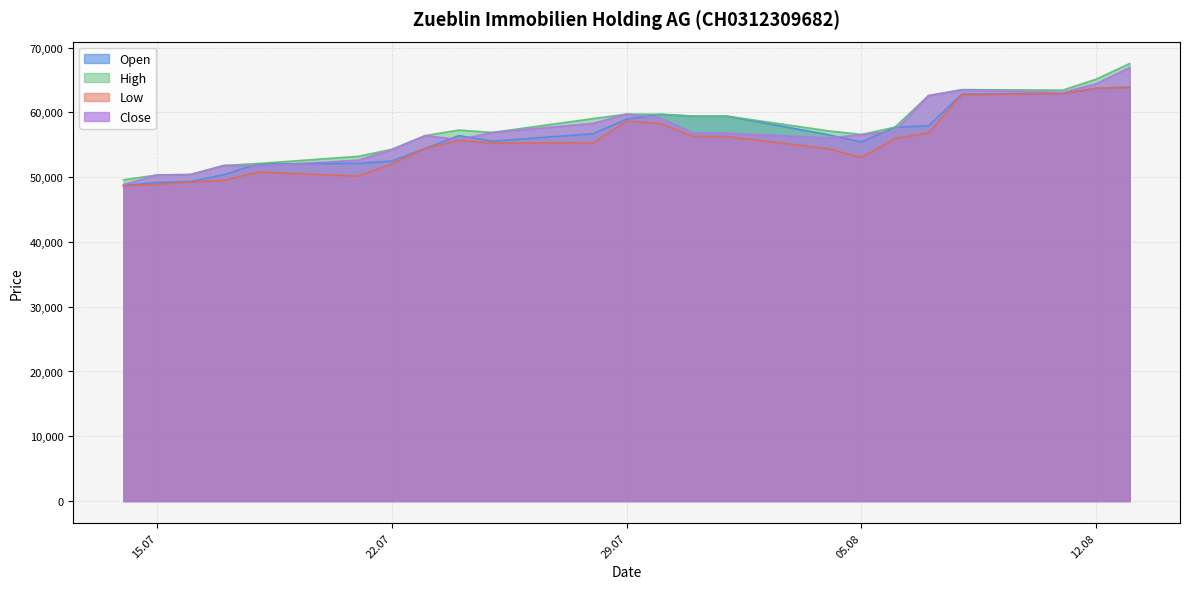

True or false: Open and High cross at least once.

False